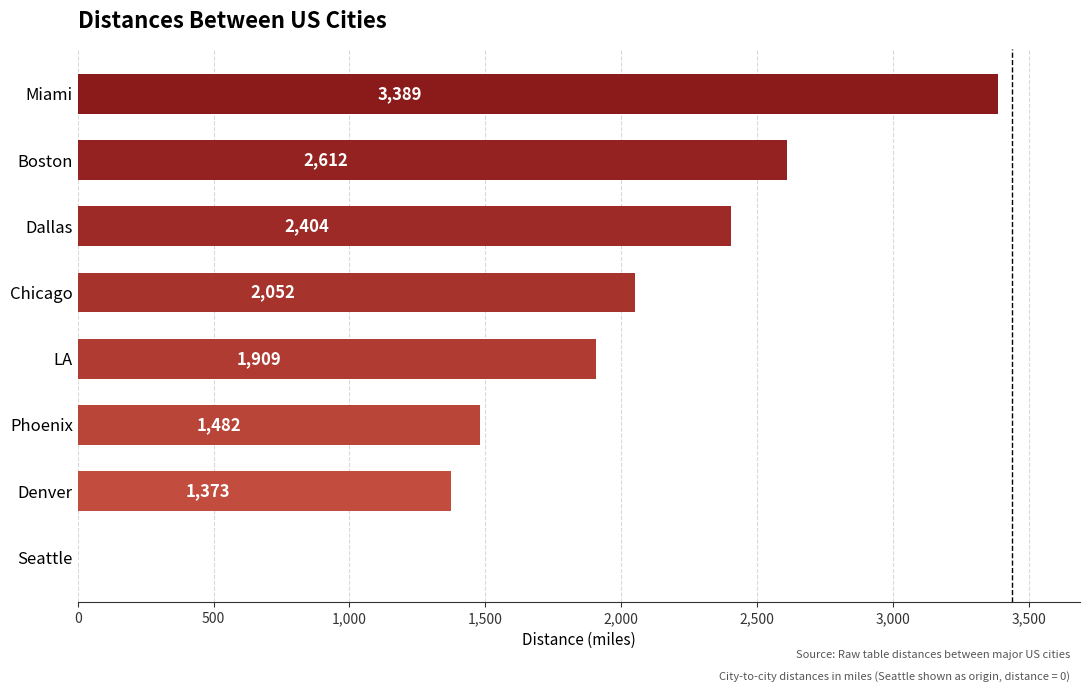

Is it true that the value at Miami is 5651?

False